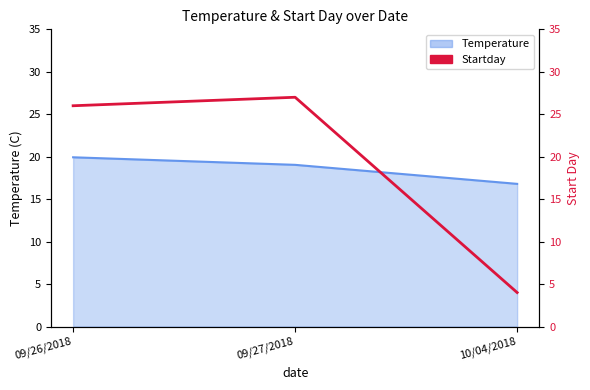

What is the label of the 2nd point from the right?

09/27/2018